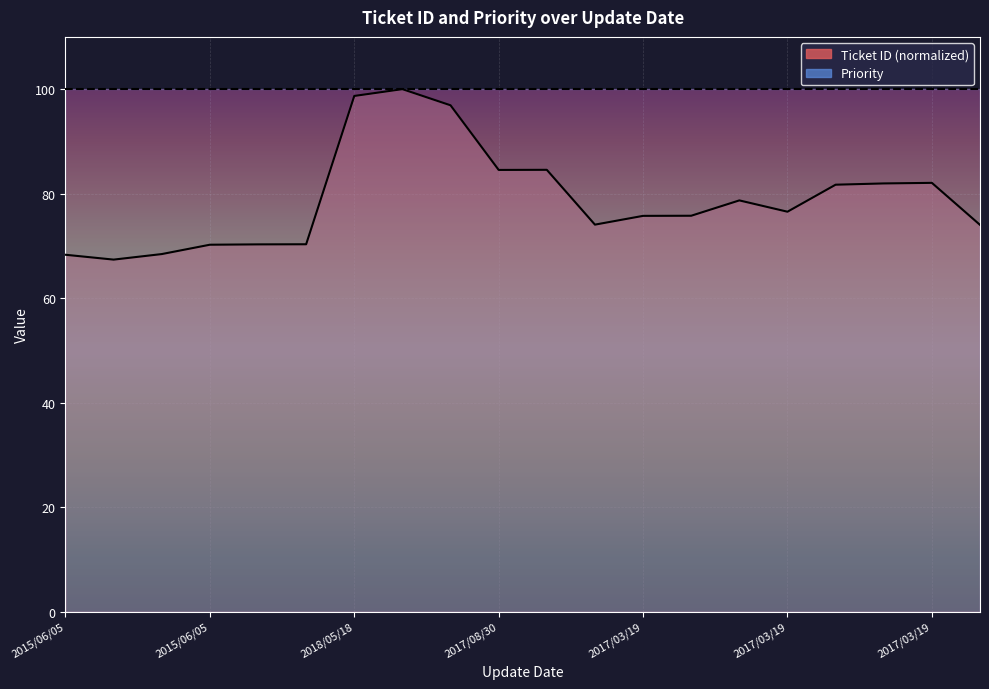

Reading right to left, what are all the values shown in this chart?

74.0	82.1	82.0	81.7	76.5	78.7	75.8	75.7	74.1	84.6	84.5	96.9	100.0	98.7	70.3	70.3	70.2	68.4	67.4	68.3